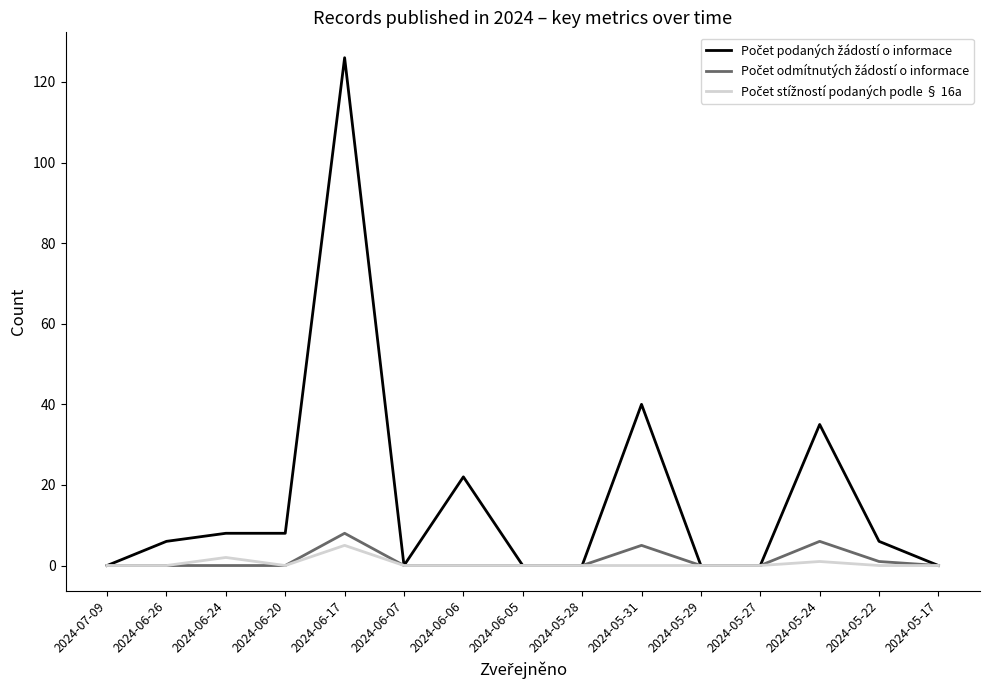

What is the difference between the highest and lowest values at 2024-06-20?

8